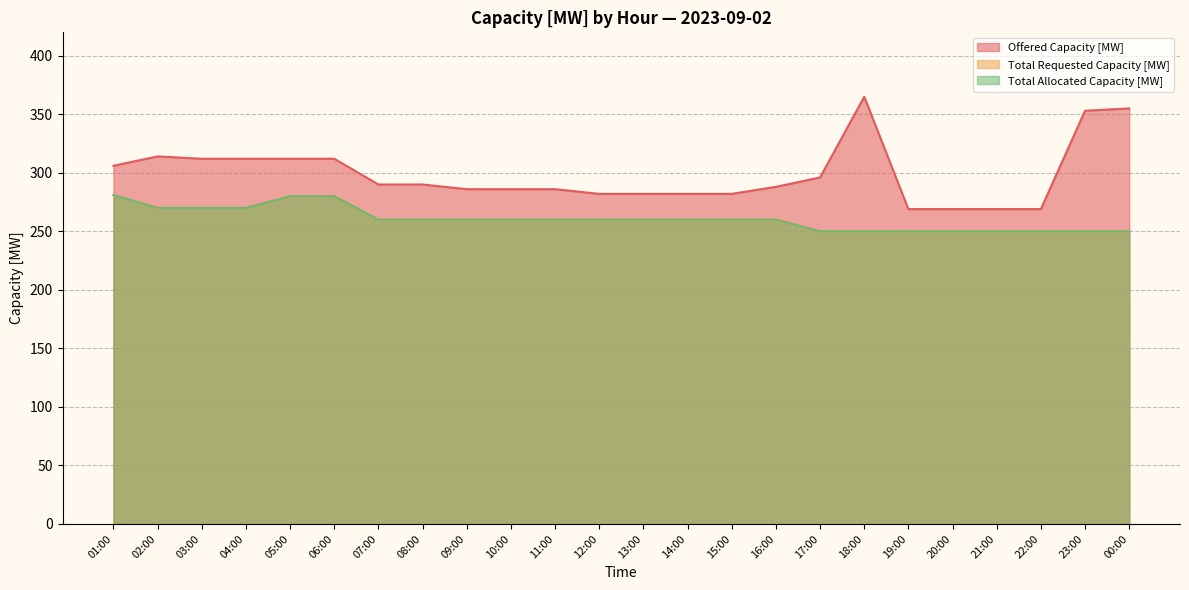

Between 02:00 and 04:00, which series saw the biggest shift?

Offered Capacity [MW]